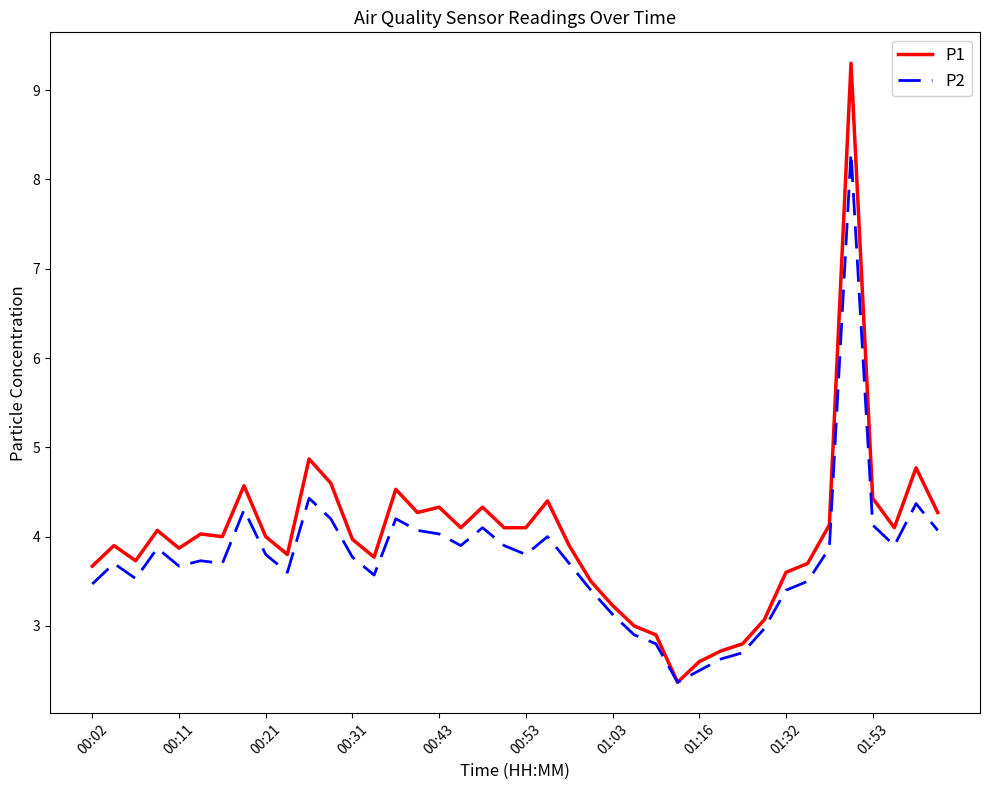

Does the chart have visible grid lines?

No